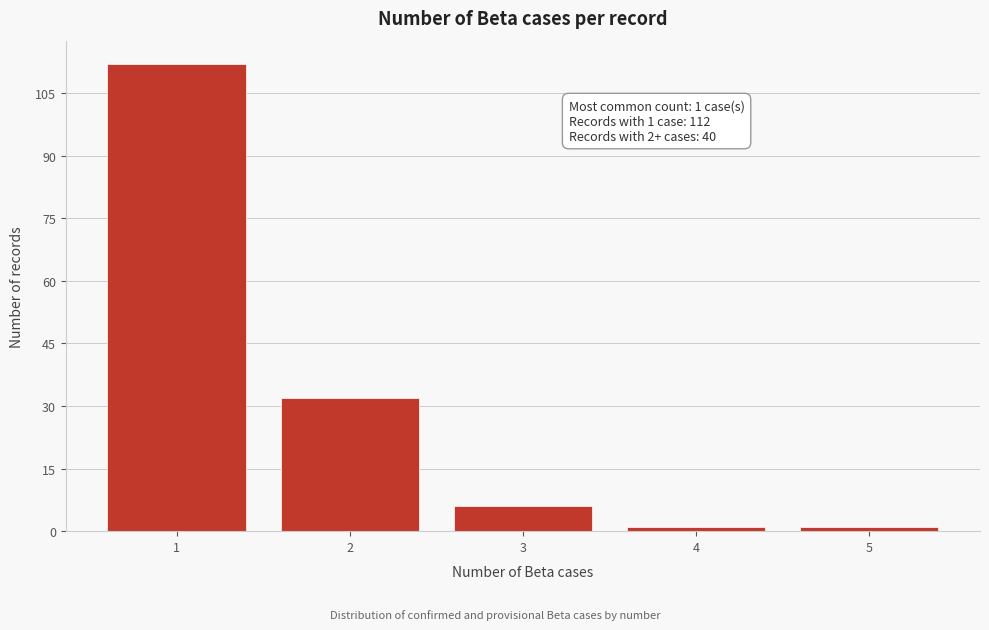

Reading right to left, what are all the values shown in this chart?

5=1	4=1	3=6	2=32	1=112